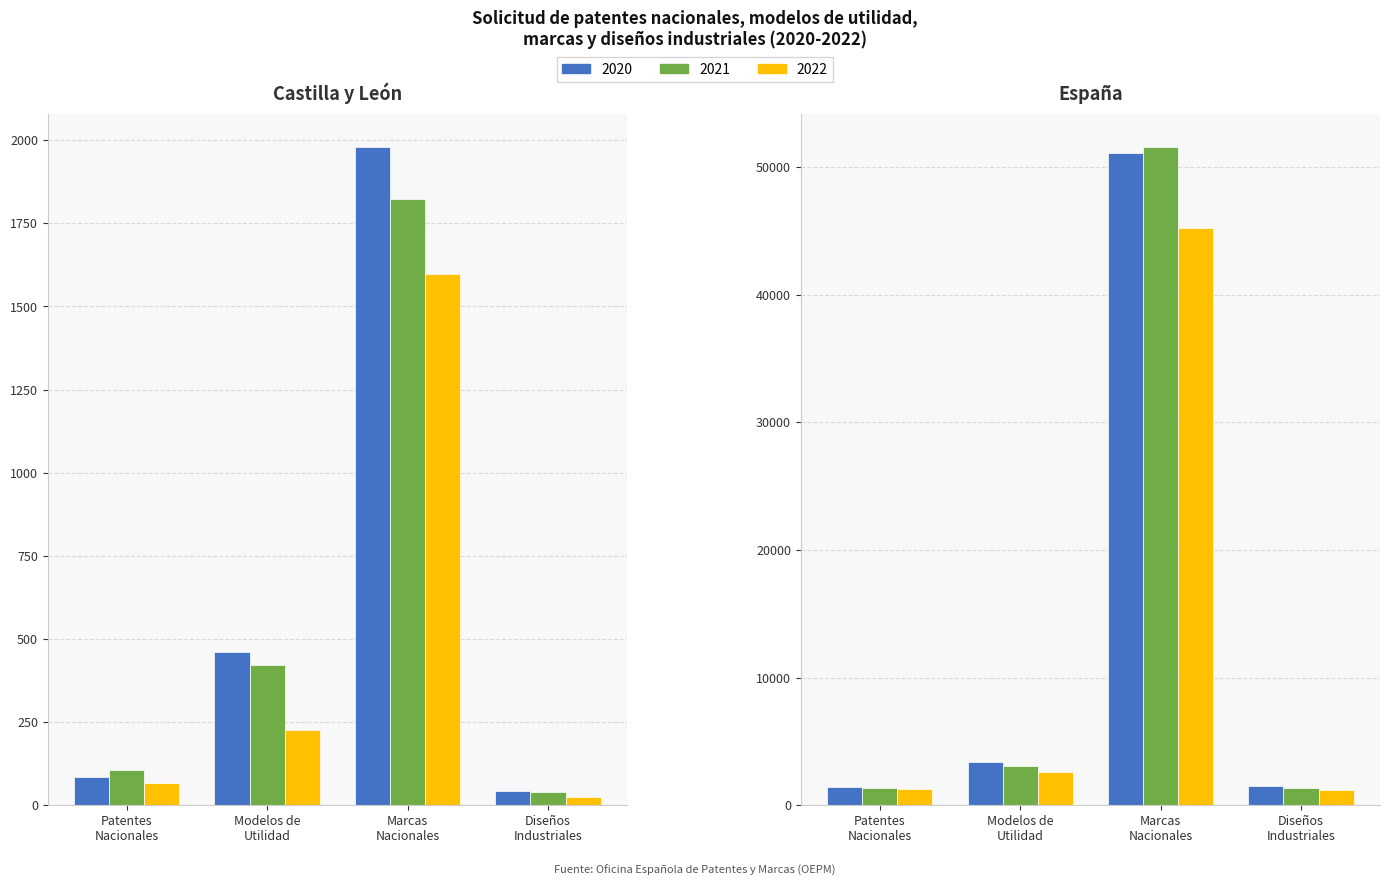

How many bars are there in total?

24